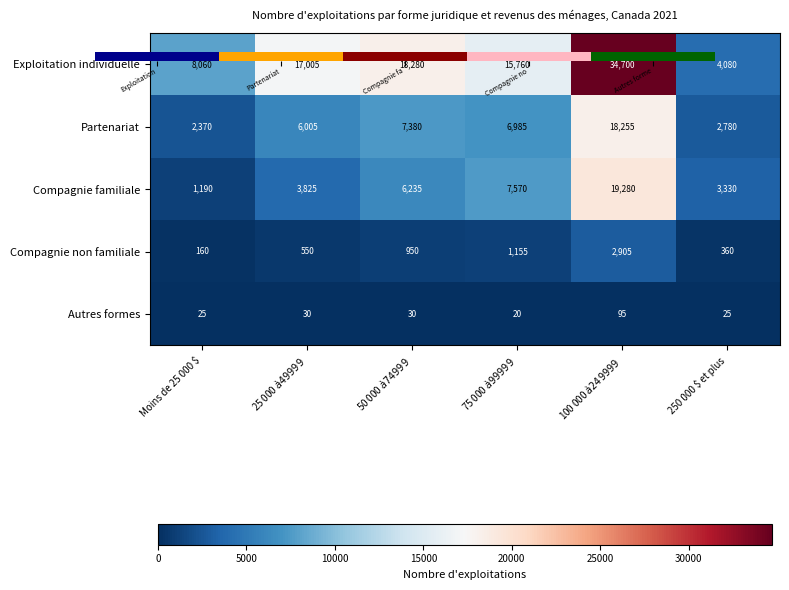

What is the lowest value of the Exploitation individuelle series?

4080